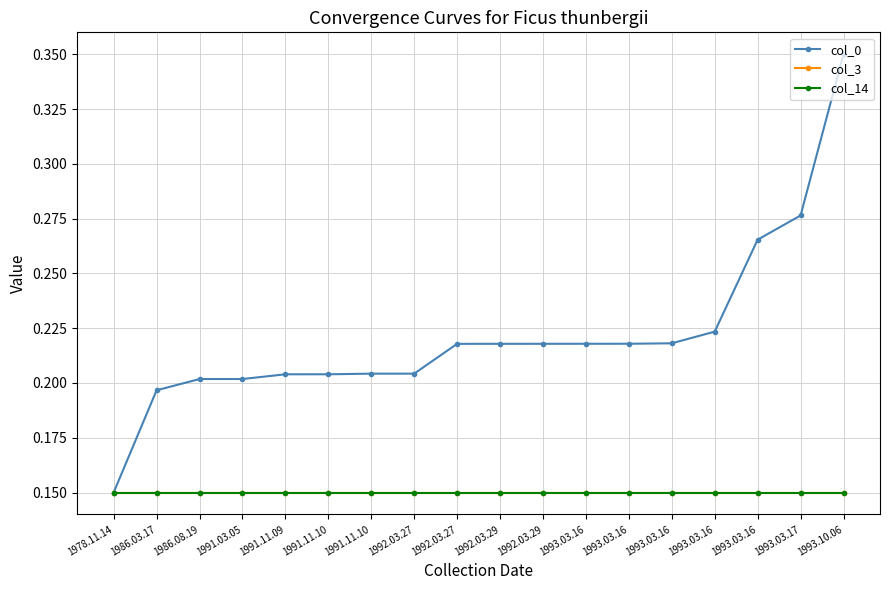

Which series has the widest spread of values?

col_0